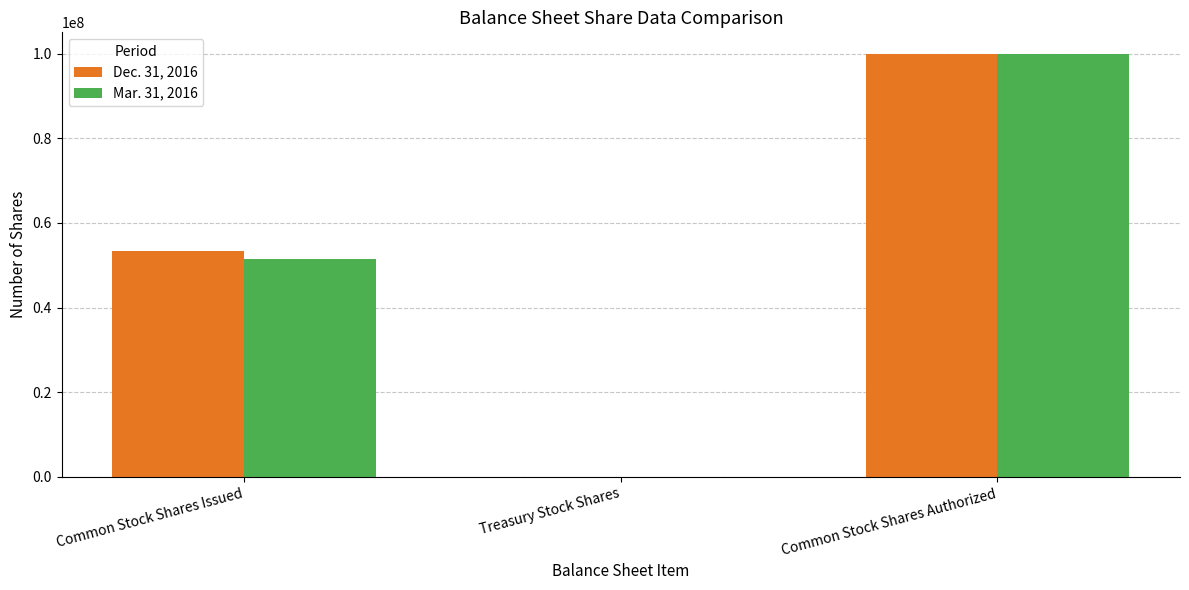

Are the bars grouped side by side (vs. stacked)?

Yes